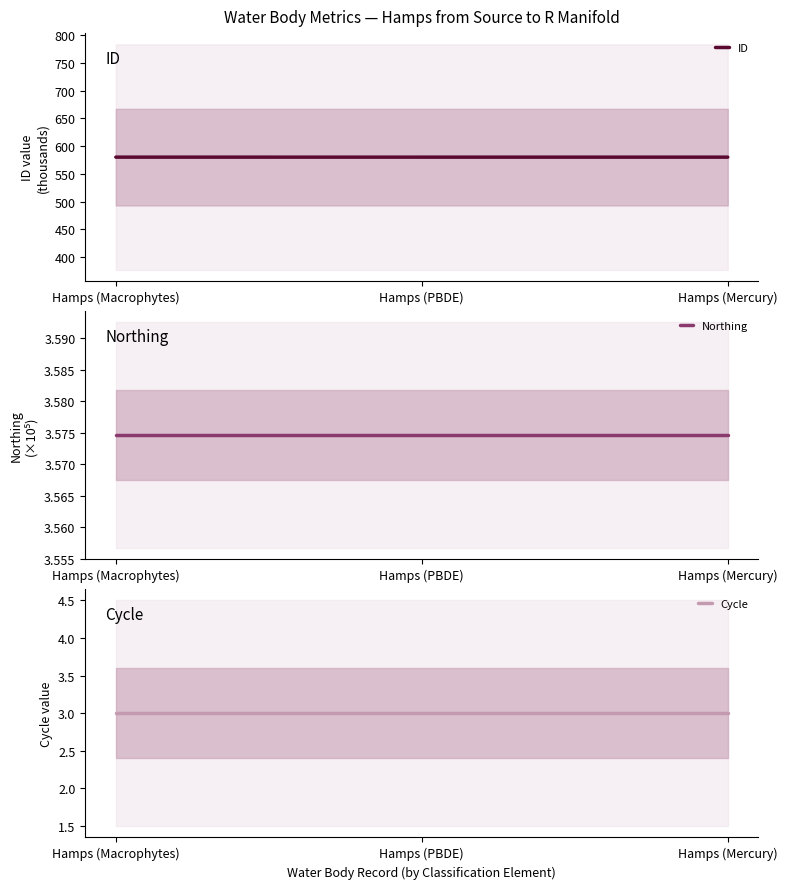

Reading left to right, extract all data points from this chart.

ID: Hamps (Macrophytes)=580.0	Hamps (PBDE)=580.0	Hamps (Mercury)=580.0
Northing: Hamps (Macrophytes)=3.6	Hamps (PBDE)=3.6	Hamps (Mercury)=3.6
Cycle: Hamps (Macrophytes)=3.0	Hamps (PBDE)=3.0	Hamps (Mercury)=3.0